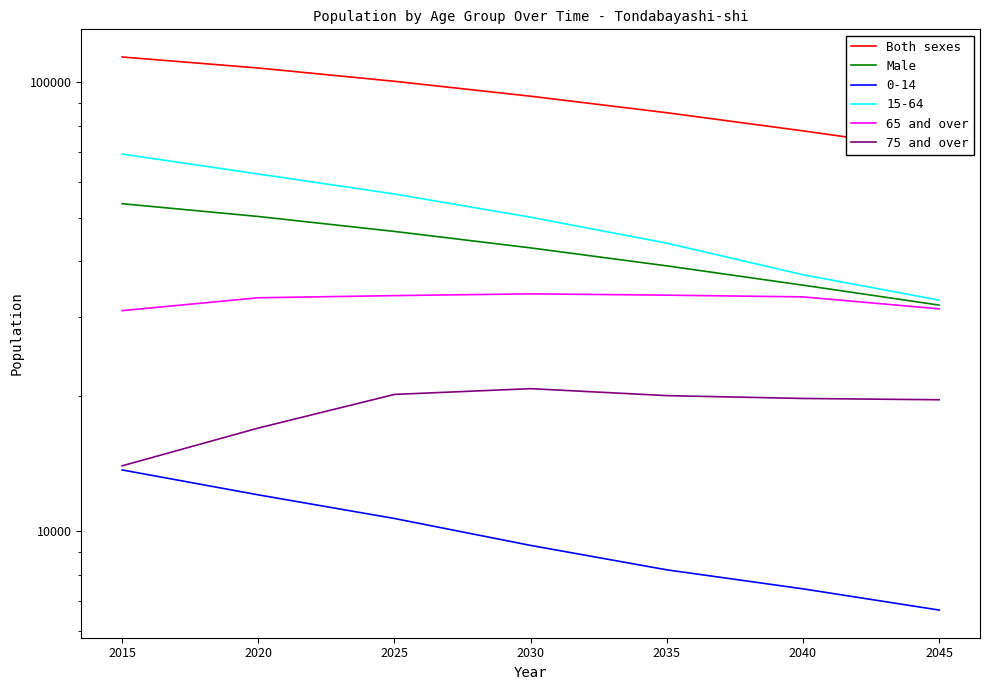

Reading left to right, transcribe all the data shown in this chart.

Both sexes: 2015=113984	2020=107717	2025=100614	2030=93204	2035=85634	2040=78021	2045=70713
Male: 2015=53693	2020=50283	2025=46572	2030=42799	2035=39030	2040=35348	2045=31914
65 and over: 2015=31019	2020=33136	2025=33506	2030=33808	2035=33582	2040=33287	2045=31302
75 and over: 2015=13989	2020=16982	2025=20180	2030=20786	2035=20056	2040=19765	2045=19635